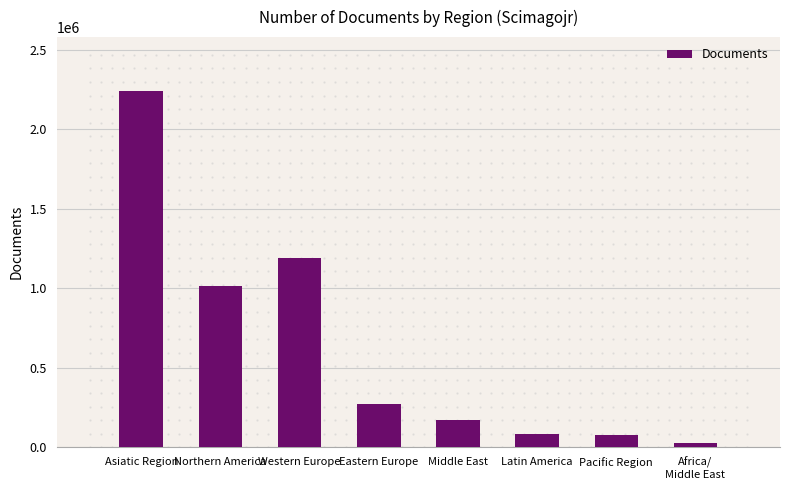

What is the label of the 6th bar from the right?

Western Europe